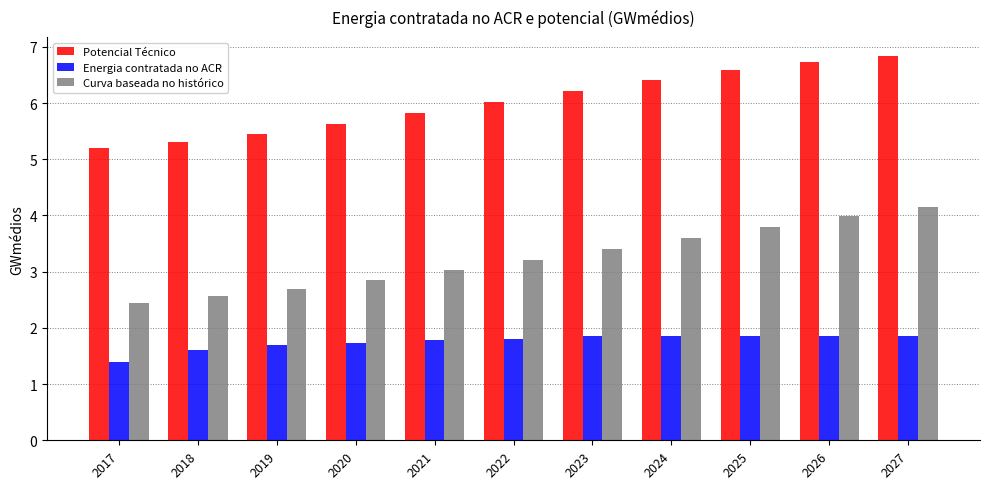

What is the spread (max minus min) of values at 2027?

5.0